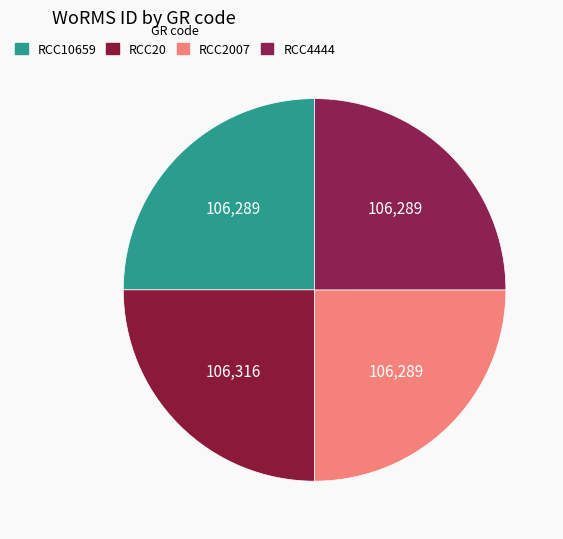

Approximately how many times larger is the value at RCC20 compared to RCC2007?

1.0